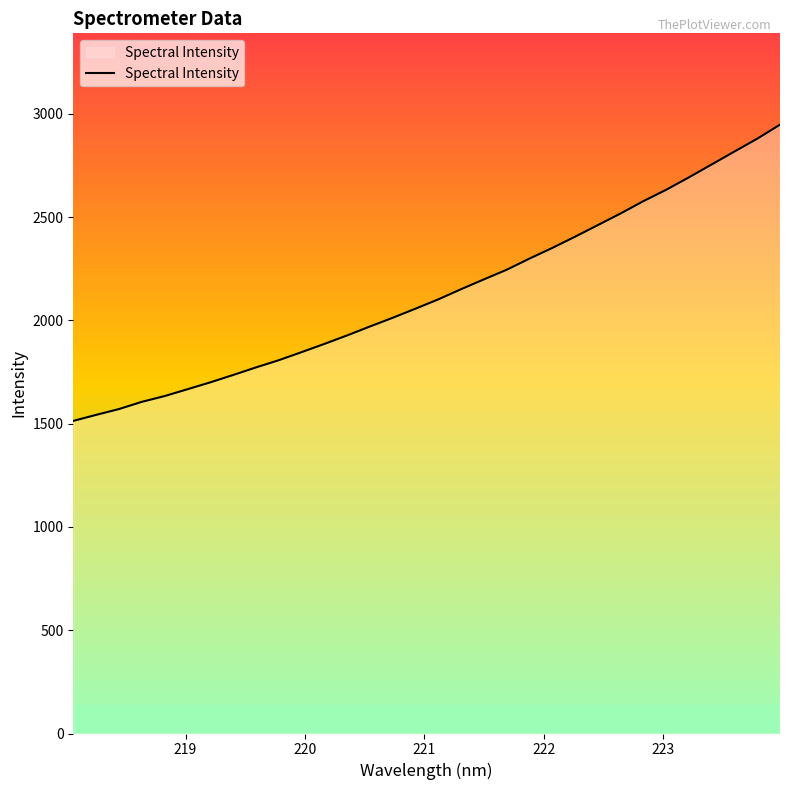

What is the difference between the maximum and minimum values?

1434.0